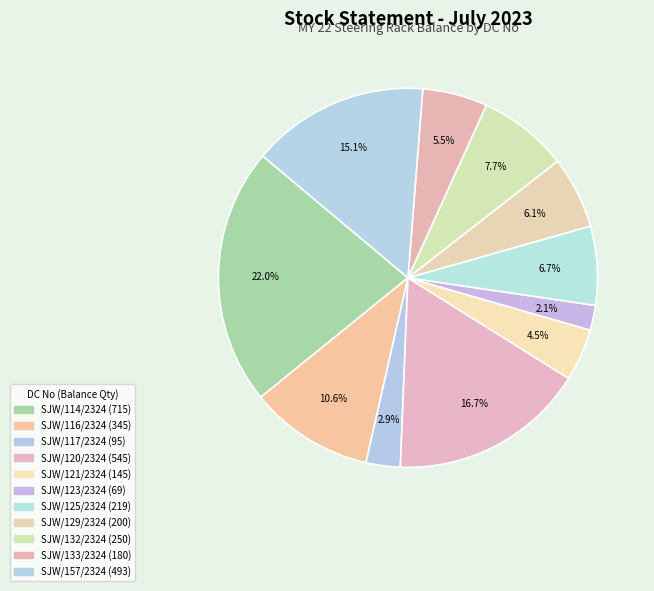

How many slices are in this pie chart?

11